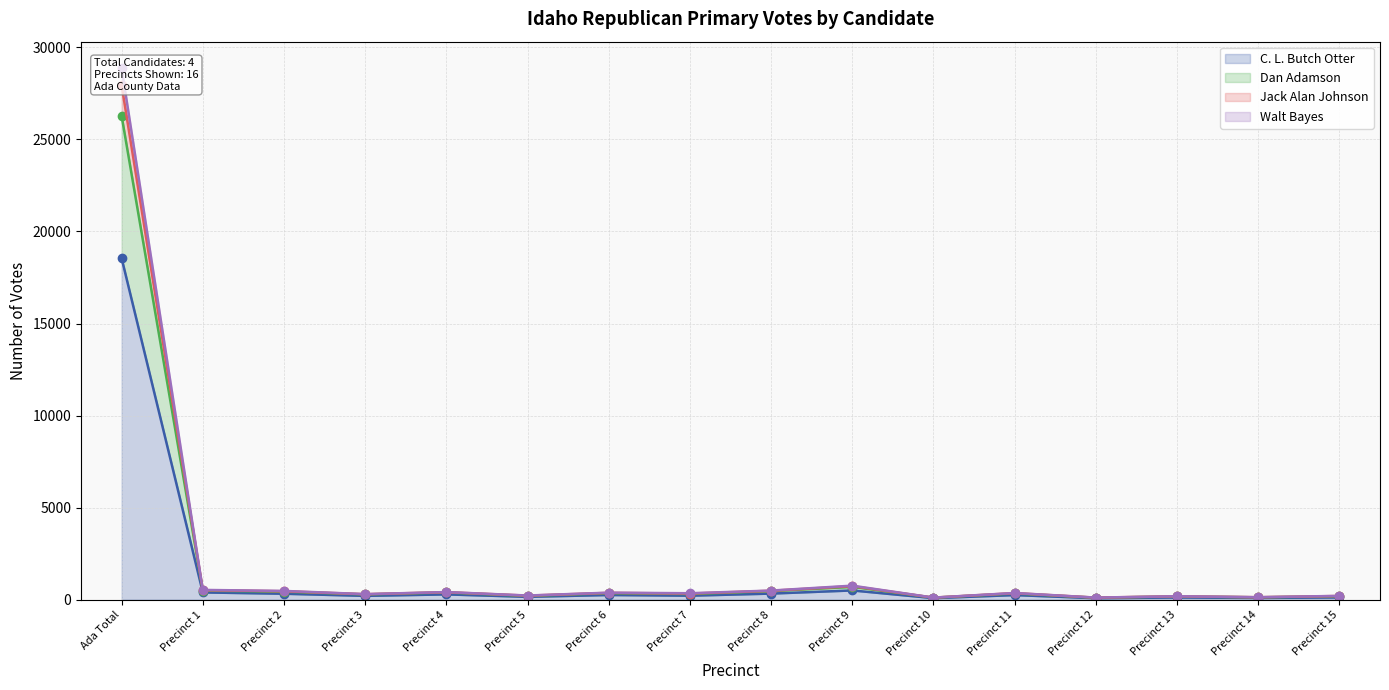

The C. L. Butch Otter series shows 6832 at Ada Total. True or false?

False